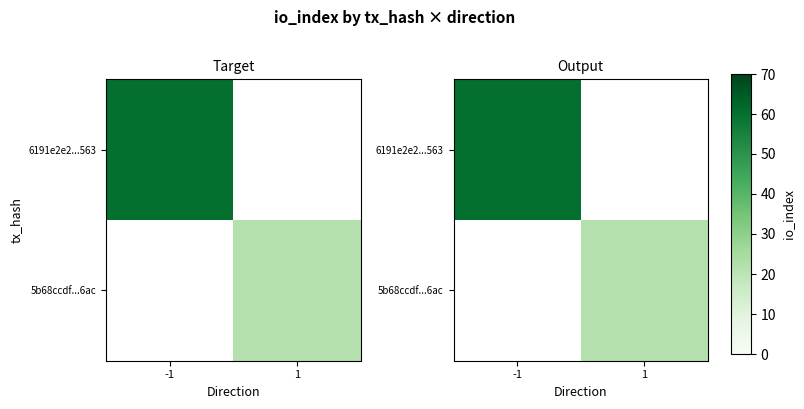

The 6191e2e2...563 series shows 97.2 at -1. True or false?

False